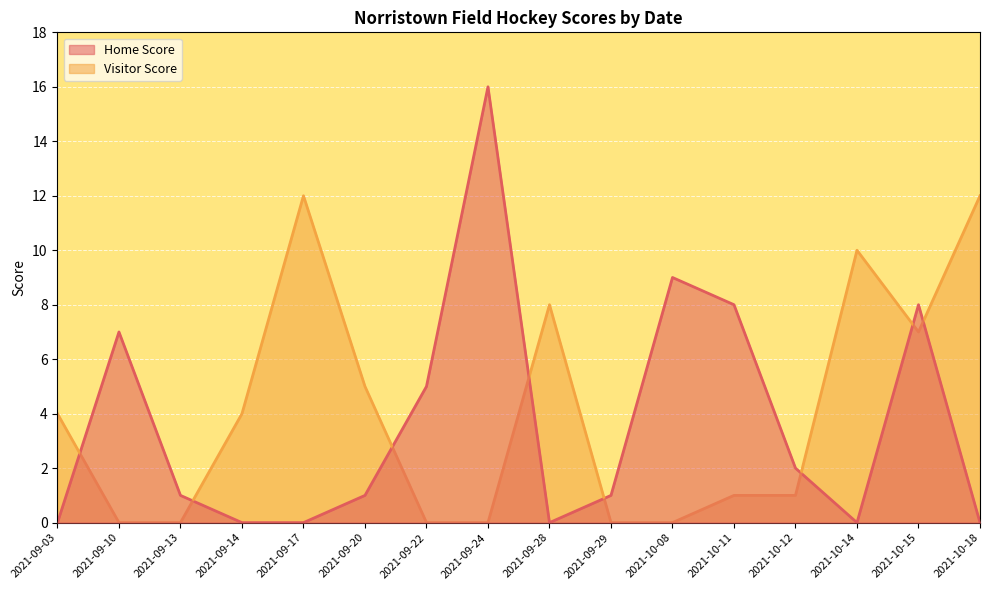

What is the difference between the maximum and minimum values in the Visitor Score series?

12